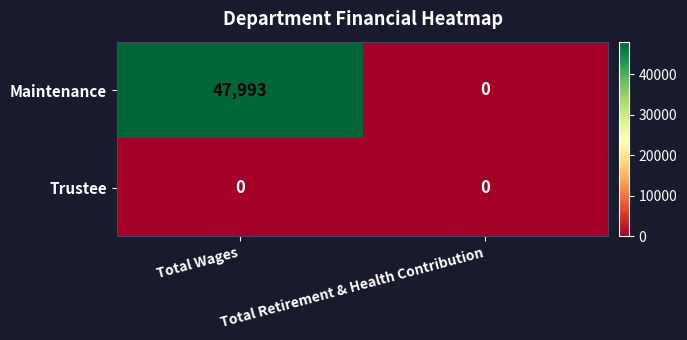

At how many categories does at least one series exceed 21177?

1